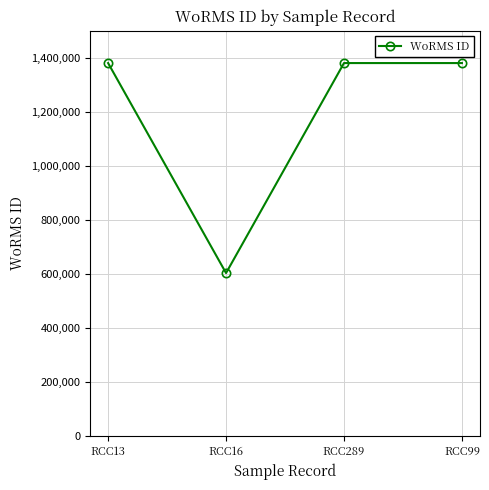

How many lines are shown in the chart?

1